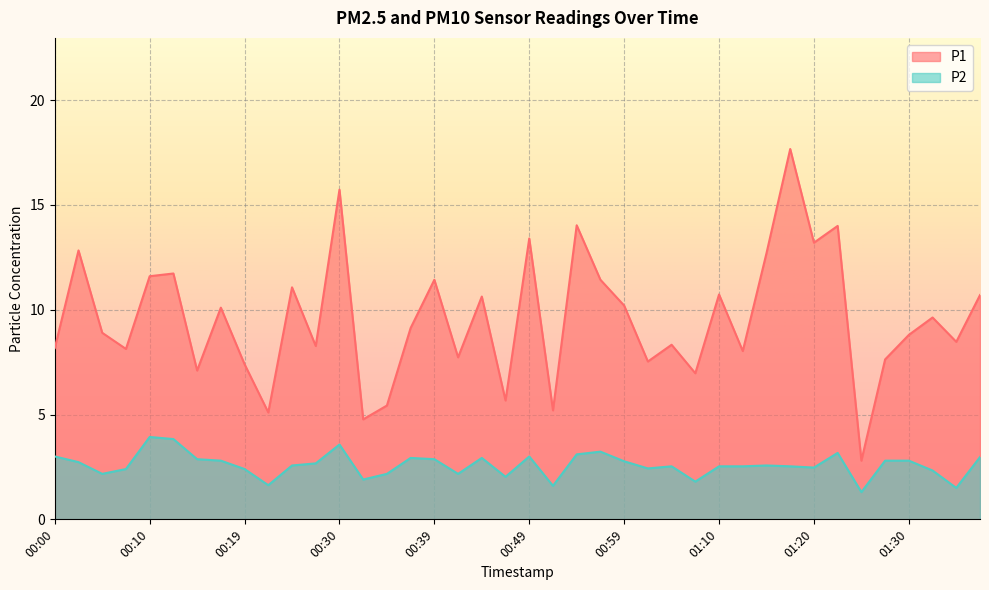

True or false: P2 has a value of 2.9 at 00:44.

True